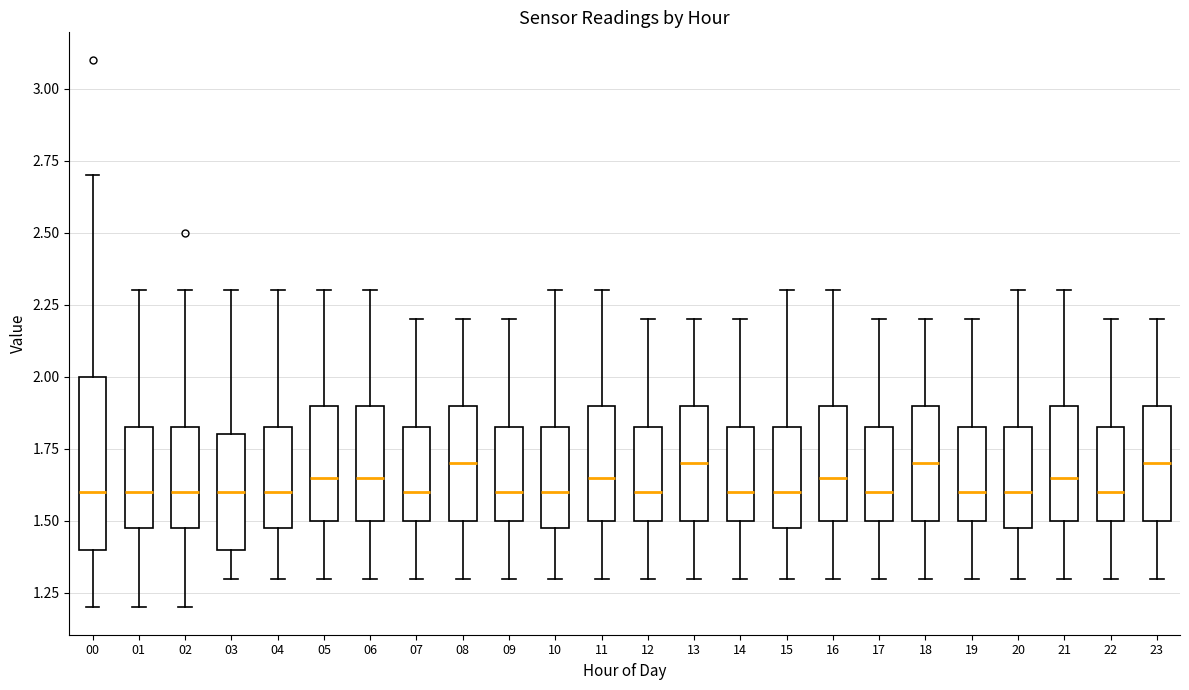

Where does the upper whisker of the box at x = 18 end on the y-axis? The values are not printed on the chart, so give them approximately, as read against the axis.

2.20